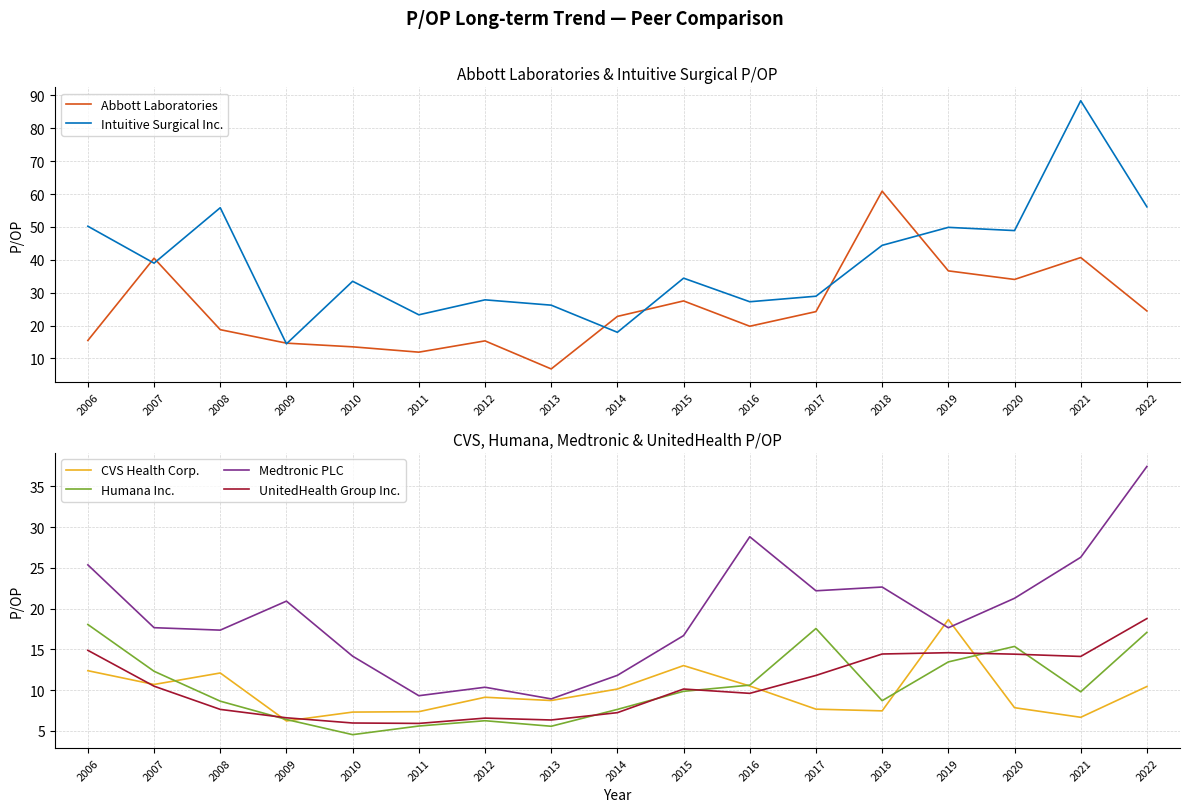

Which label corresponds to the smallest value in the chart?

2010